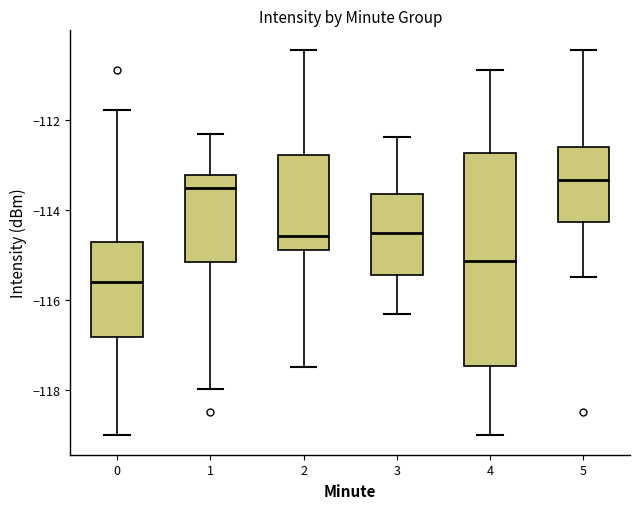

Which box is the tallest, from its lower edge to its upper edge?

4